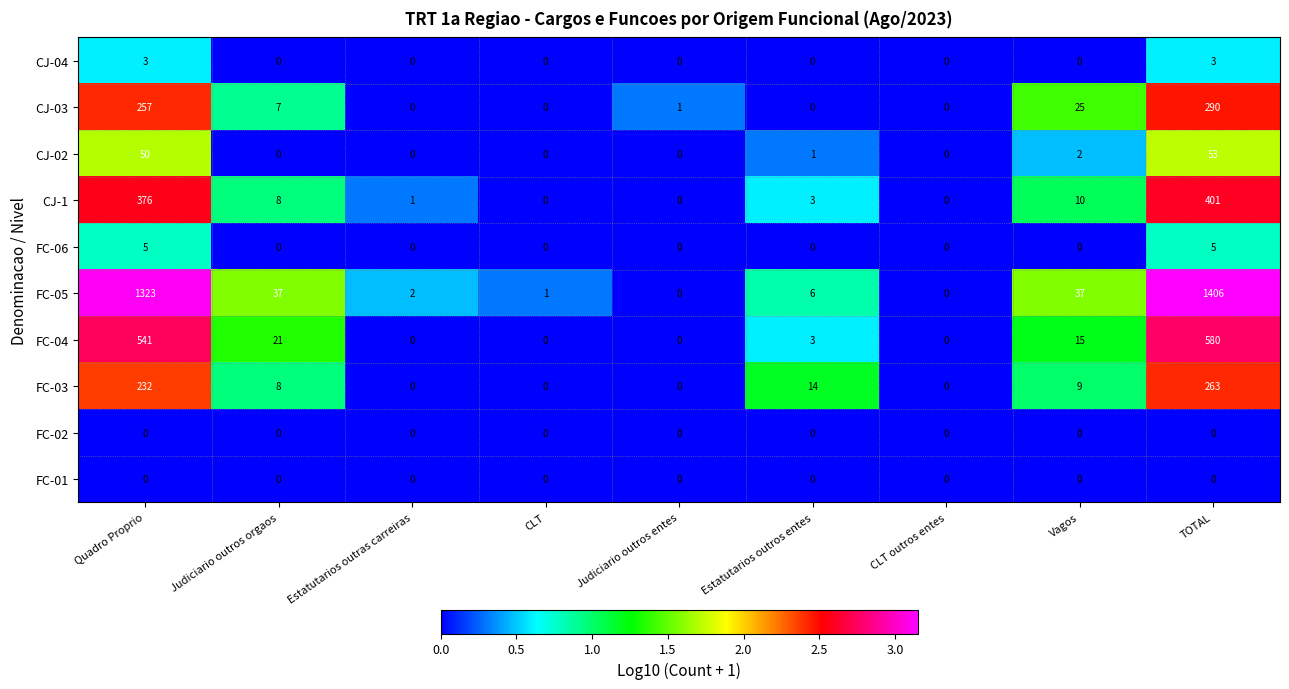

At which label is FC-03 closest to 131?

Quadro Proprio